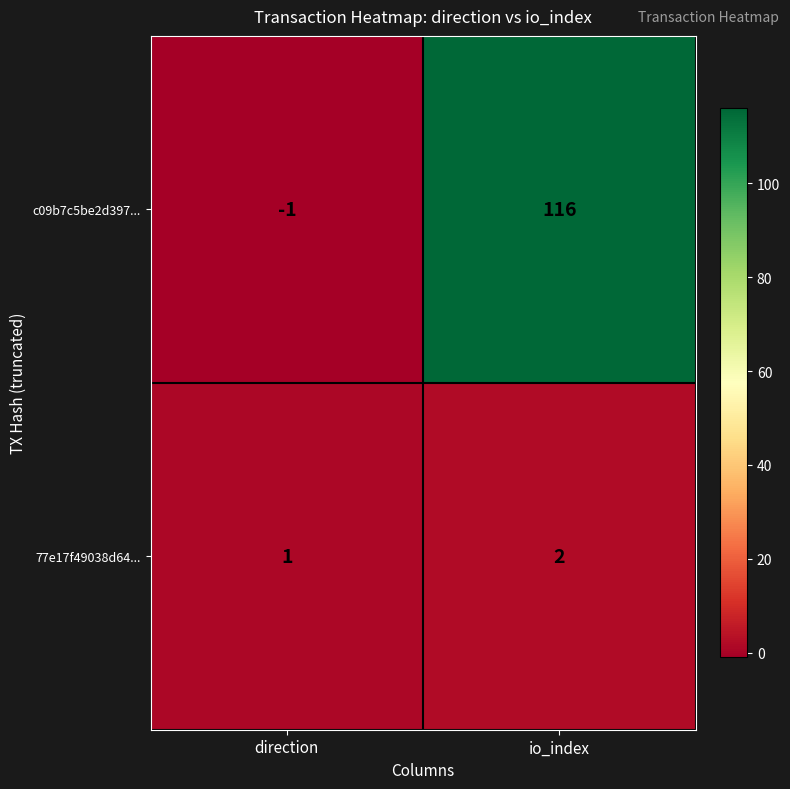

True or false: c09b7c5be2d397... has a value of -1 at direction.

True